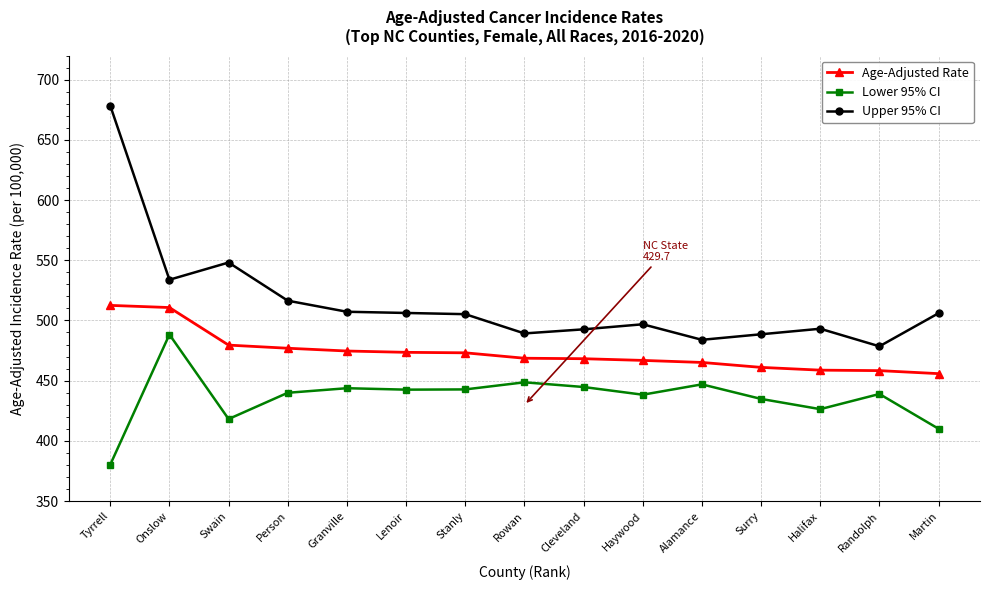

Where does the Upper 95% CI series first go above 505?

Tyrrell